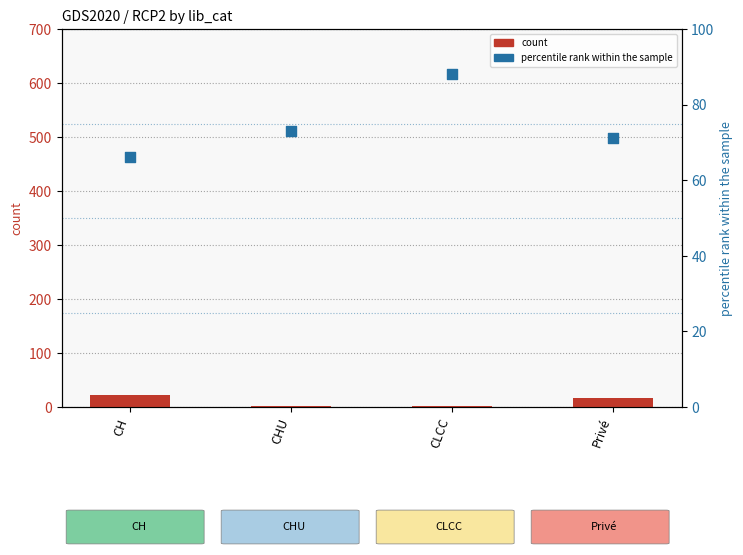

What are all the series names shown in the legend?

count, percentile rank within the sample